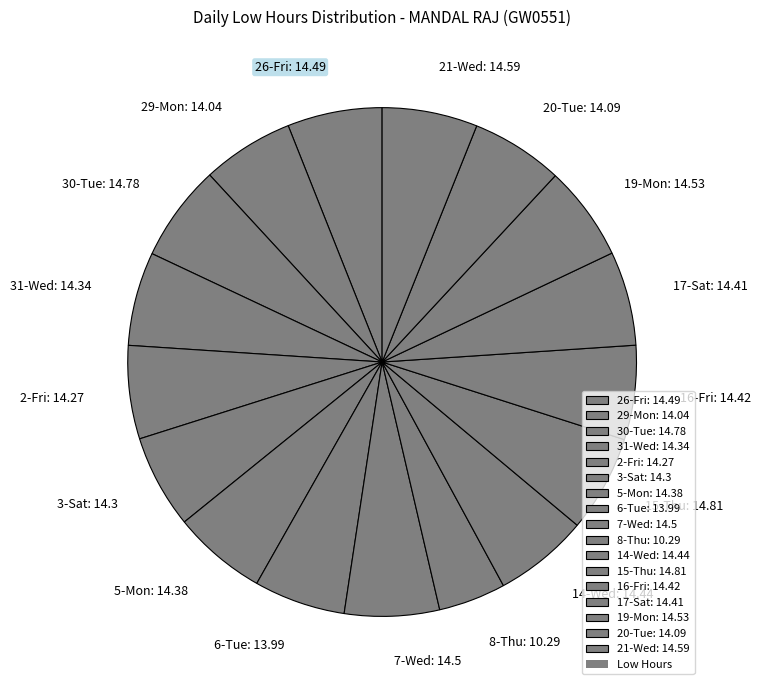

Is the sum of 29-Mon: 14.04 and 16-Fri: 14.42 greater than half?

No